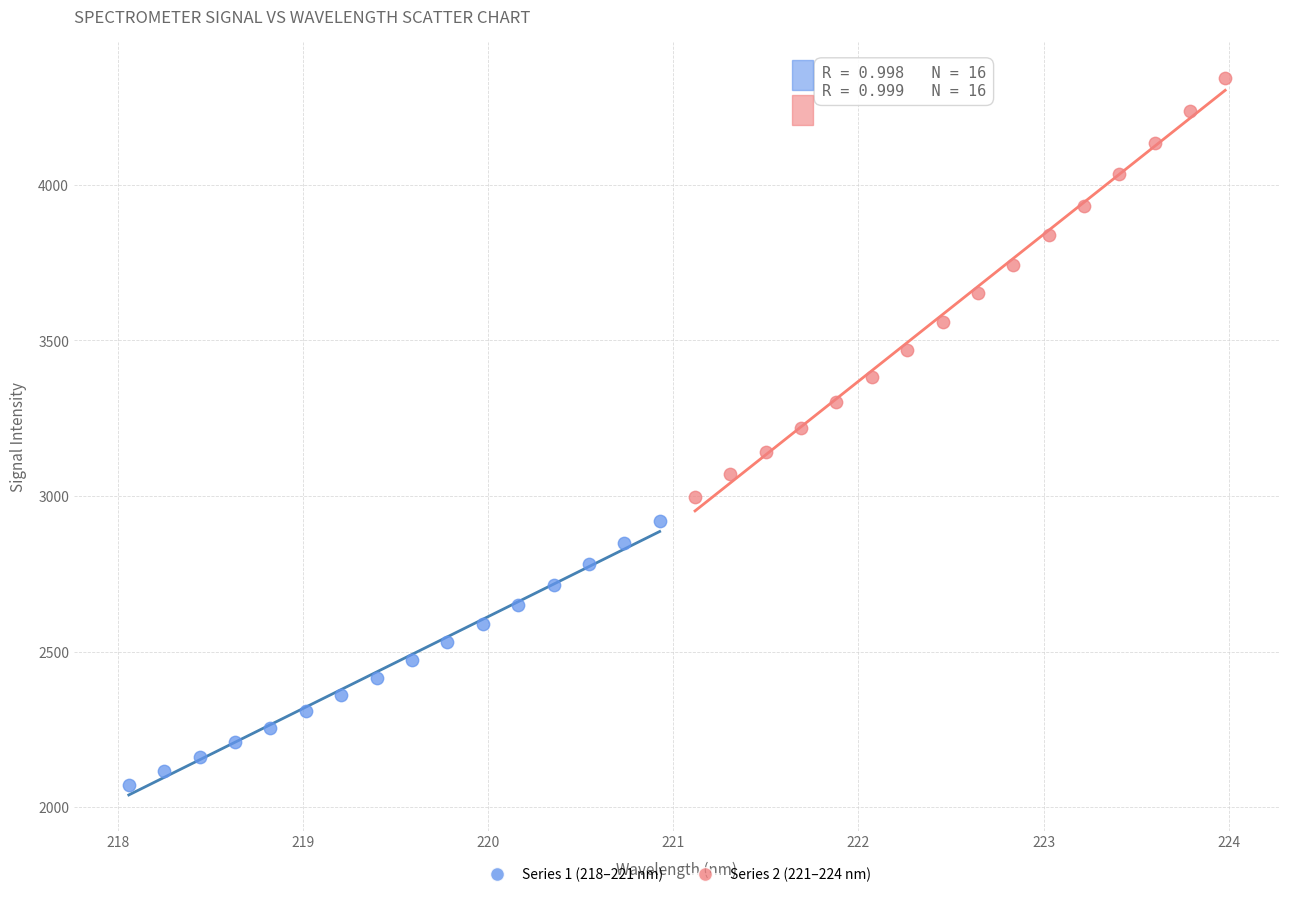

Which series reaches the minimum Y coordinate?

Series 1 (218–221 nm)